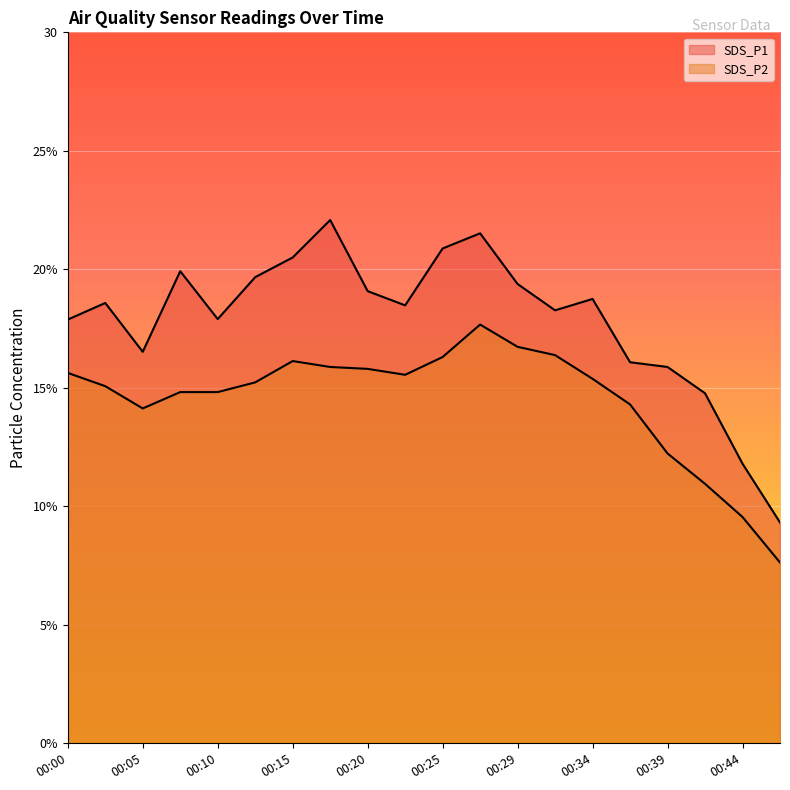

What is the sum of the SDS_P2 values at 00:46 and 00:05?

21.8